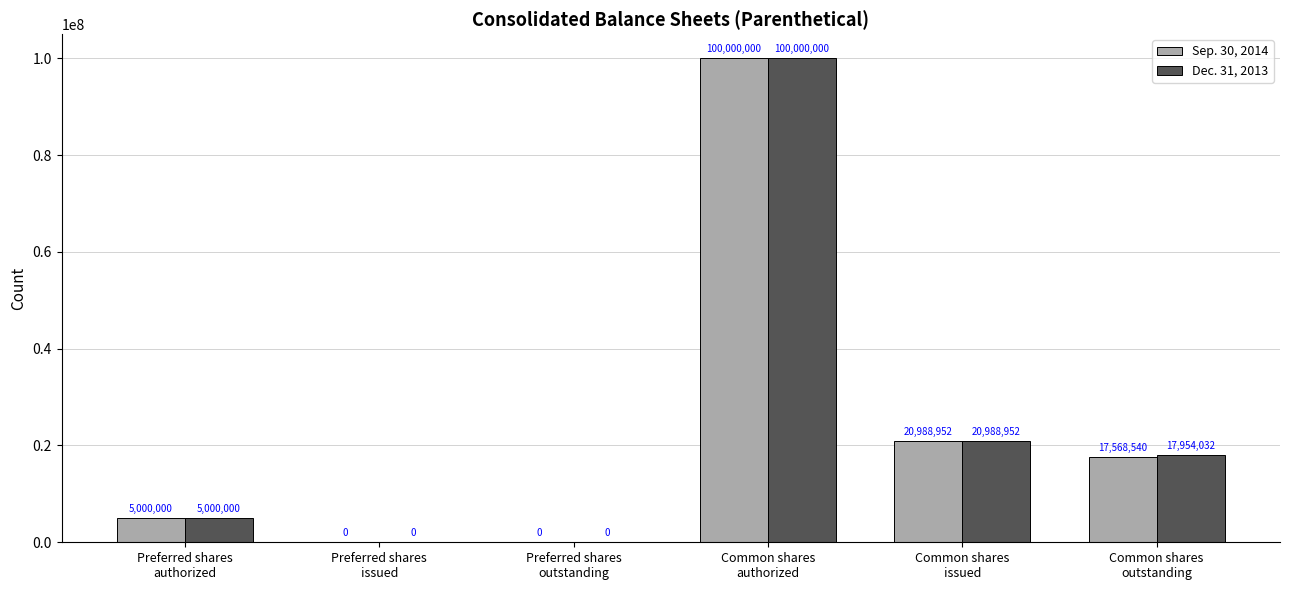

What is the sum of all Sep. 30, 2014 values?

143557492